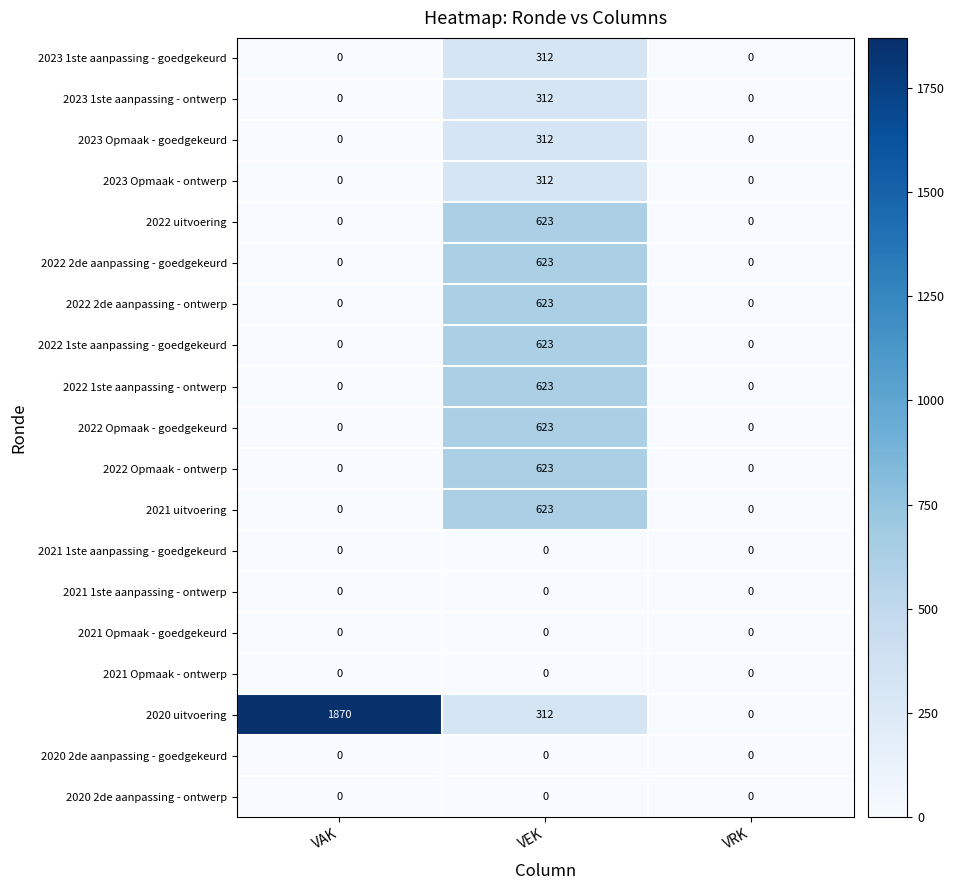

At which category is the sum across all series the highest?

VEK